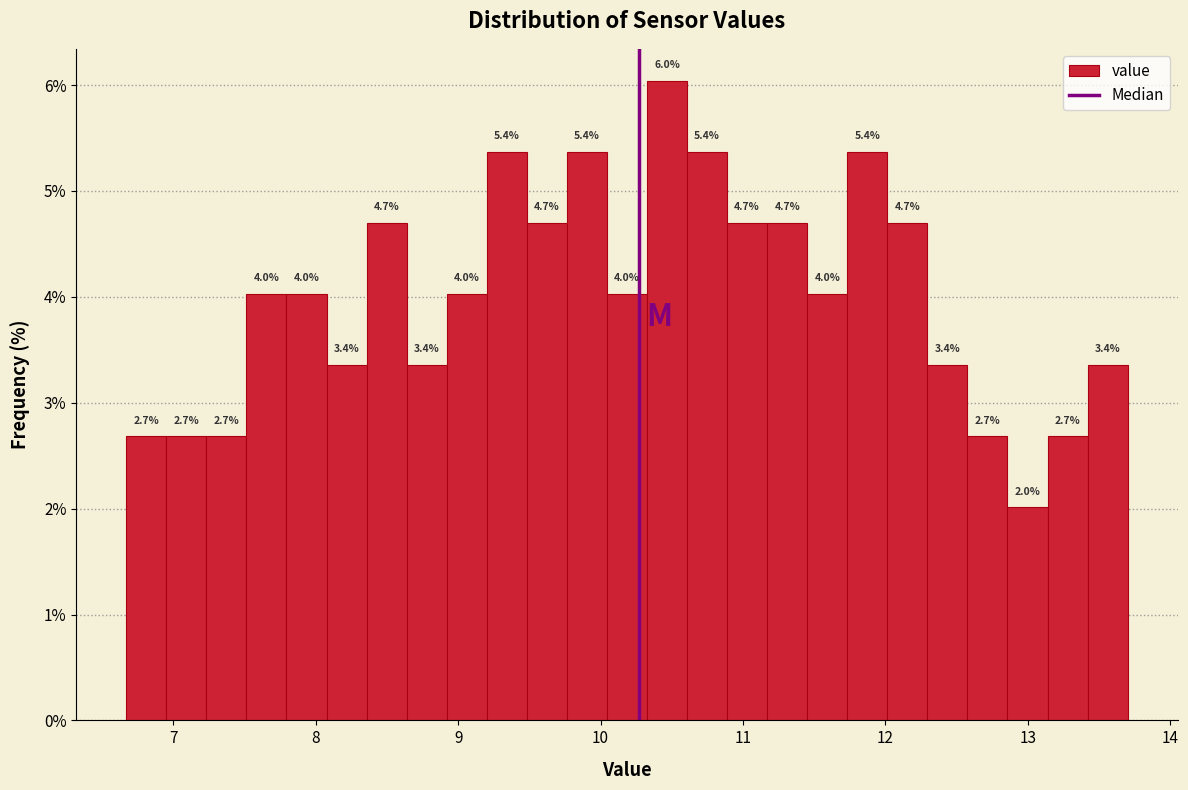

Around what value on the x-axis is the tallest bar? Give the approximate position of its centre, as read against the axis.

10.5